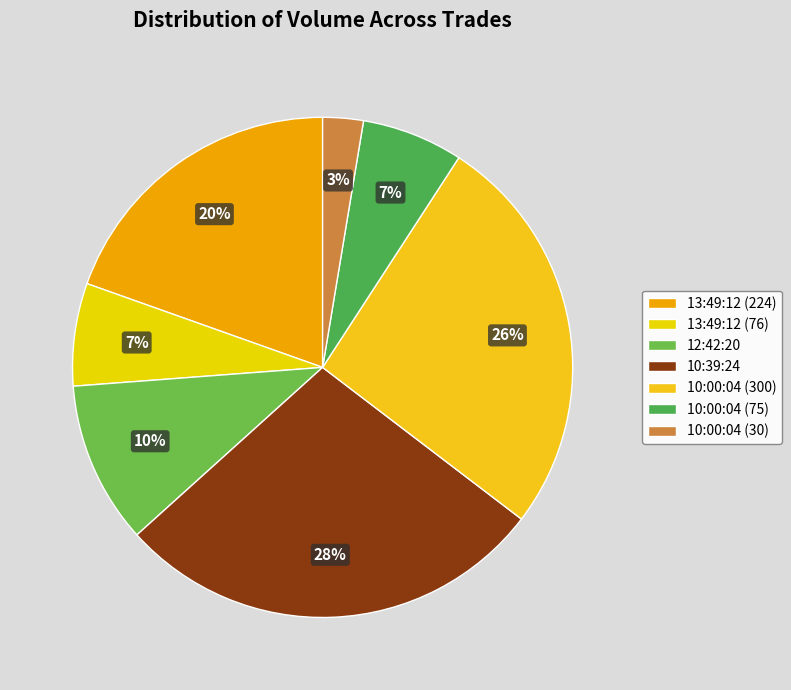

Which category has the smallest portion of the pie?

10:00:04 (30)